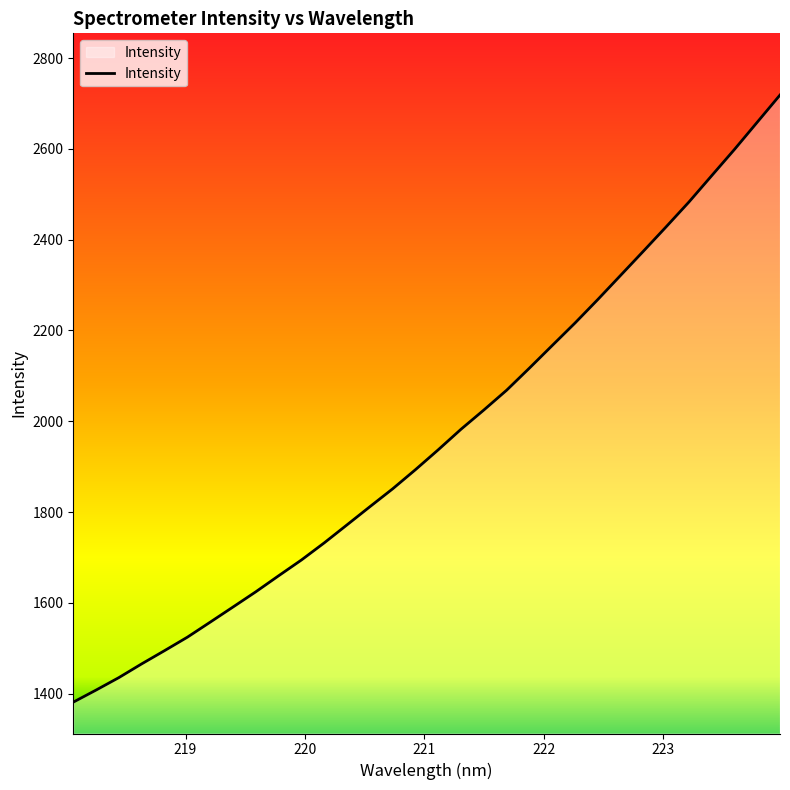

What is the minimum value shown in the chart?

1381.1